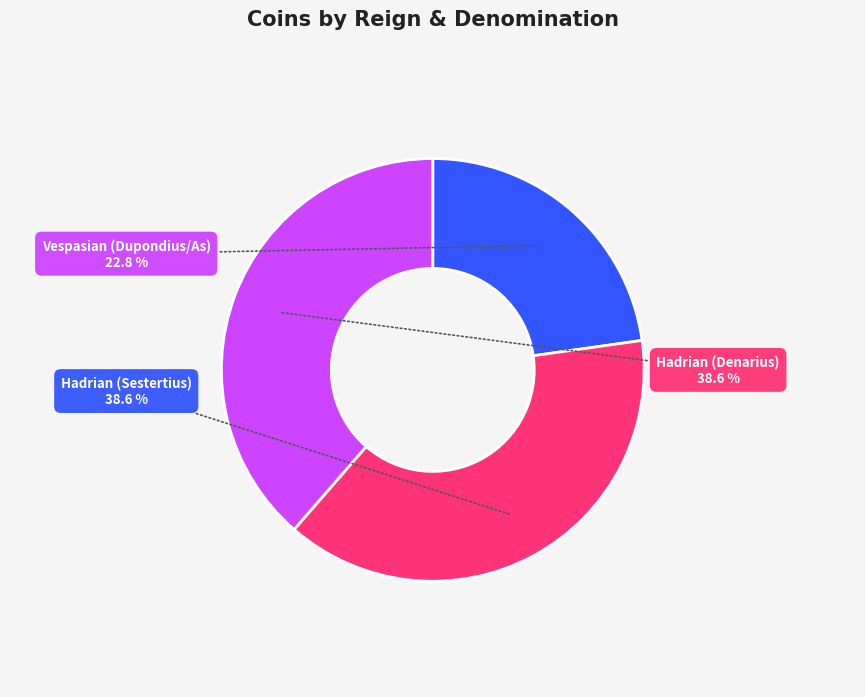

Does any single category account for the majority?

No